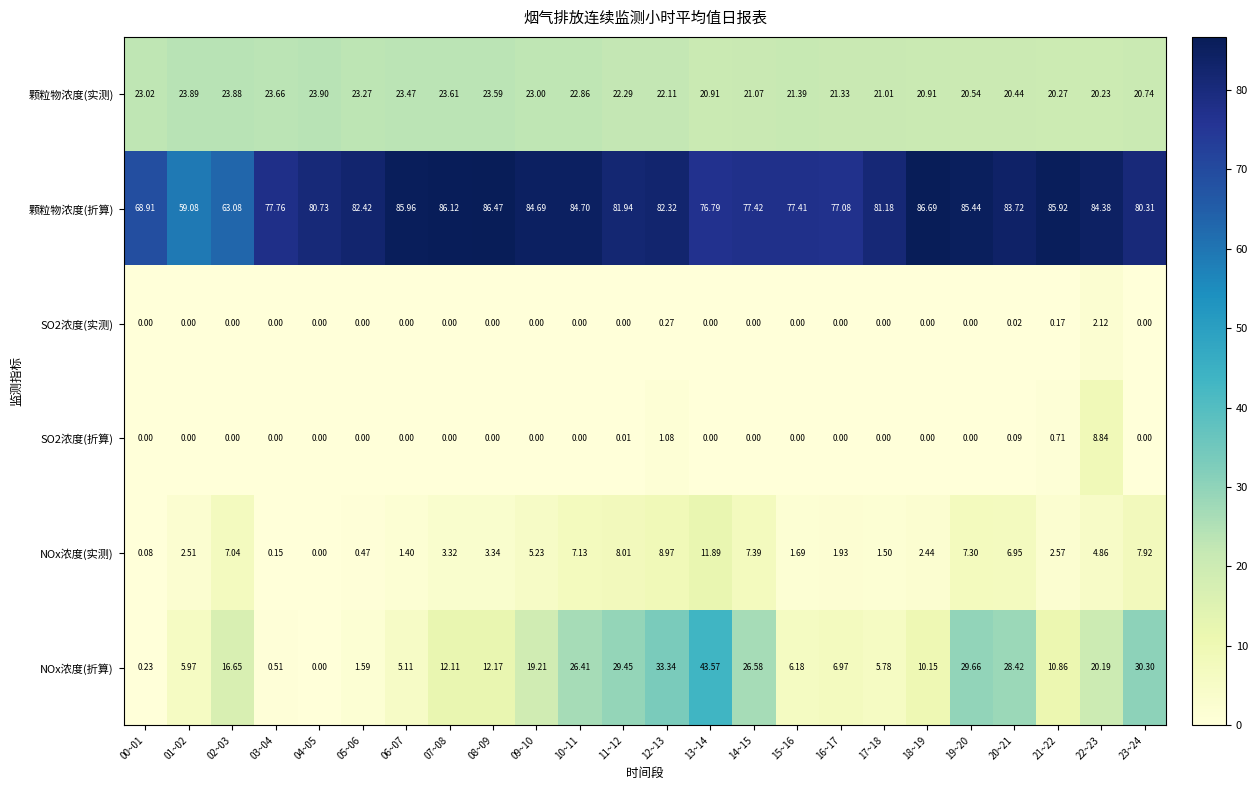

Between 01~02 and 11~12, which series saw the biggest shift?

NOx浓度(折算)